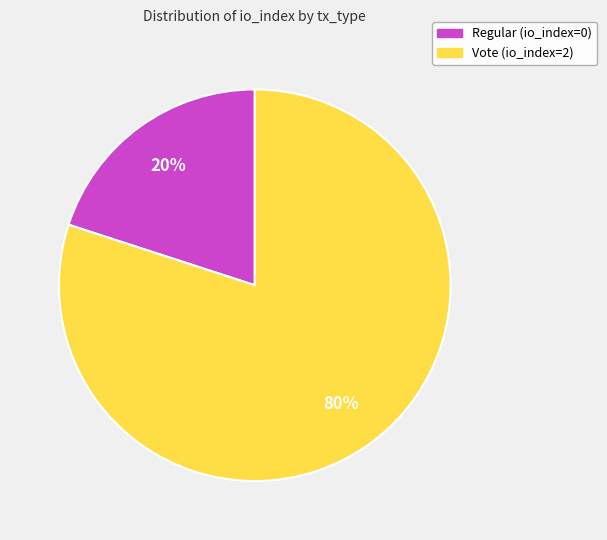

To the nearest percent, what is the average slice percentage?

50%